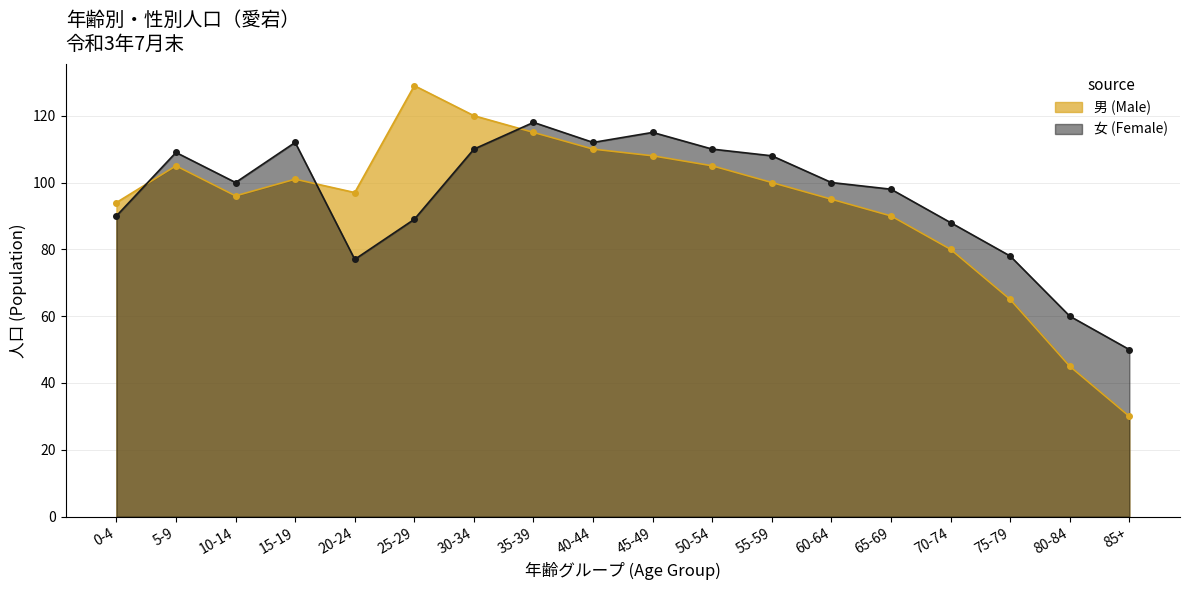

What is the label of the 1st point from the right?

85+